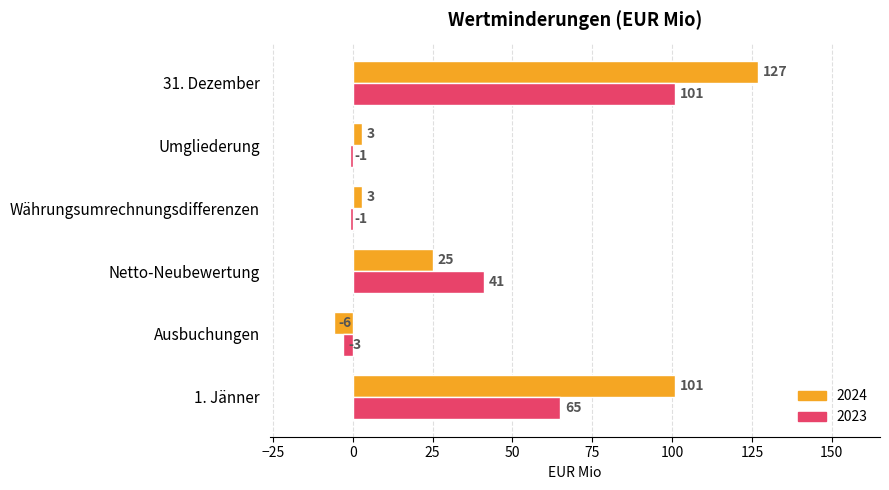

Which series has the largest total across all categories?

2024